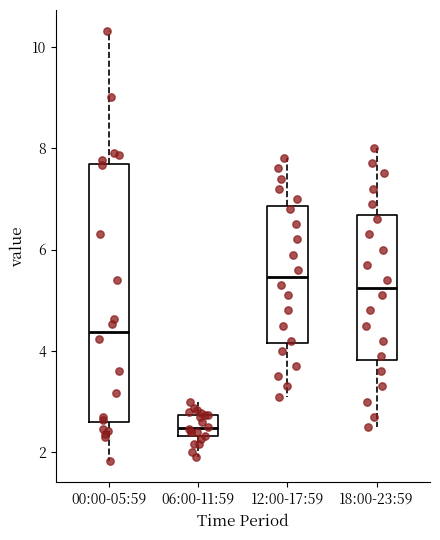

Reading left to right, transcribe this box plot: for each box, give where its median line is, the range the box spans, and where its two whiskers end, as read against the y-axis. The values are not printed on the chart, so give them approximately, as read against the axis.

00:00-05:59: median 4.4, box 2.6 to 7.6, whiskers 1.8 to 10.4
06:00-11:59: median 2.4 (inside the box), box 2.4 to 2.8, whiskers 2.0 to 3.0
12:00-17:59: median 5.4, box 4.2 to 6.8, whiskers 3.2 to 7.8
18:00-23:59: median 5.2, box 3.8 to 6.6, whiskers 2.6 to 8.0